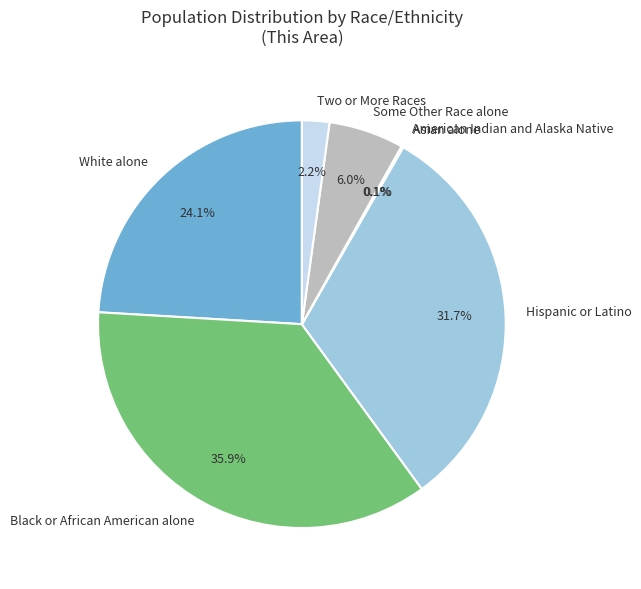

Is there a majority slice in this chart?

No